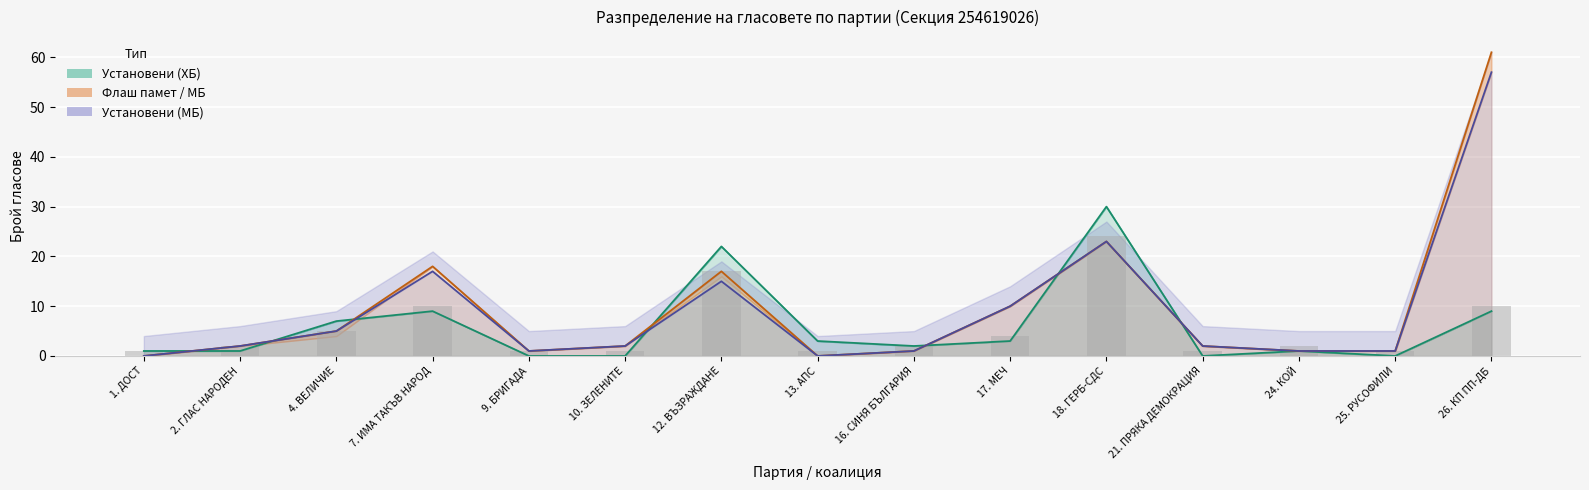

True or false: Установени (МБ) линия has a value of 0 at 1. ДОСТ.

True